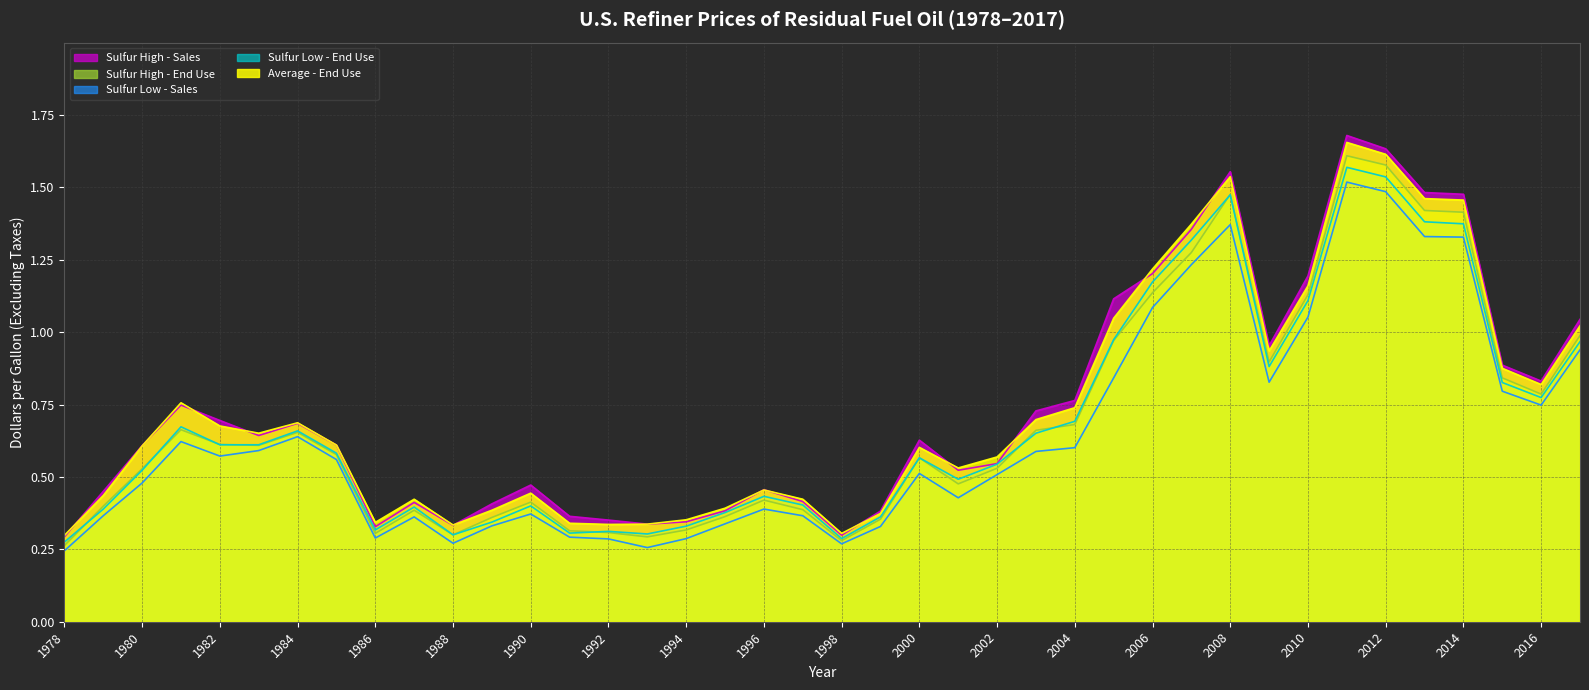

Which series has the widest spread of values?

Sulfur High - Sales